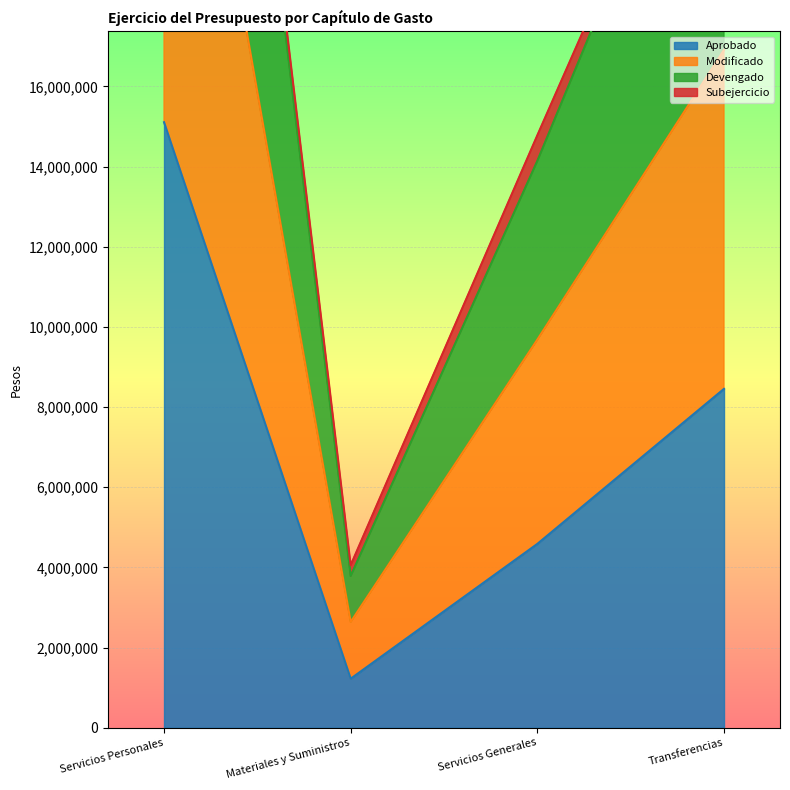

Where is Aprobado nearest to the value 8164521?

Transferencias